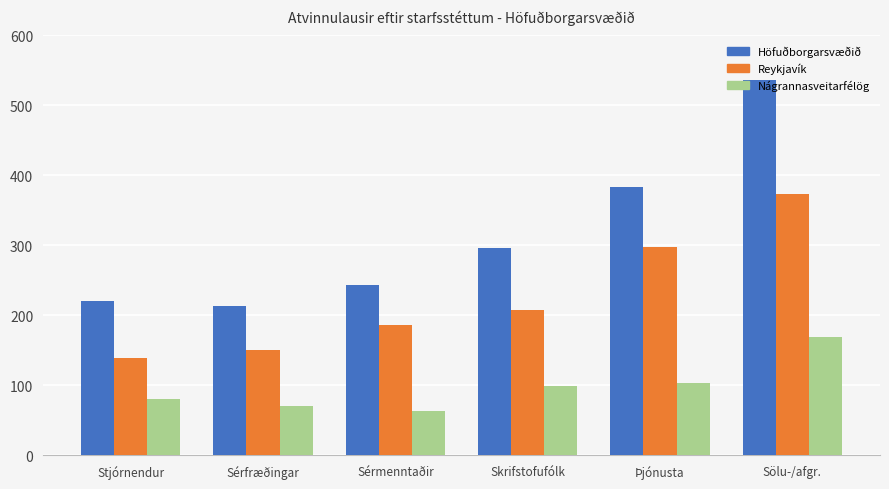

At Skrifstofufólk, list the series in order from smallest to largest.

Nágrannasveitarfélög, Reykjavík, Höfuðborgarsvæðið